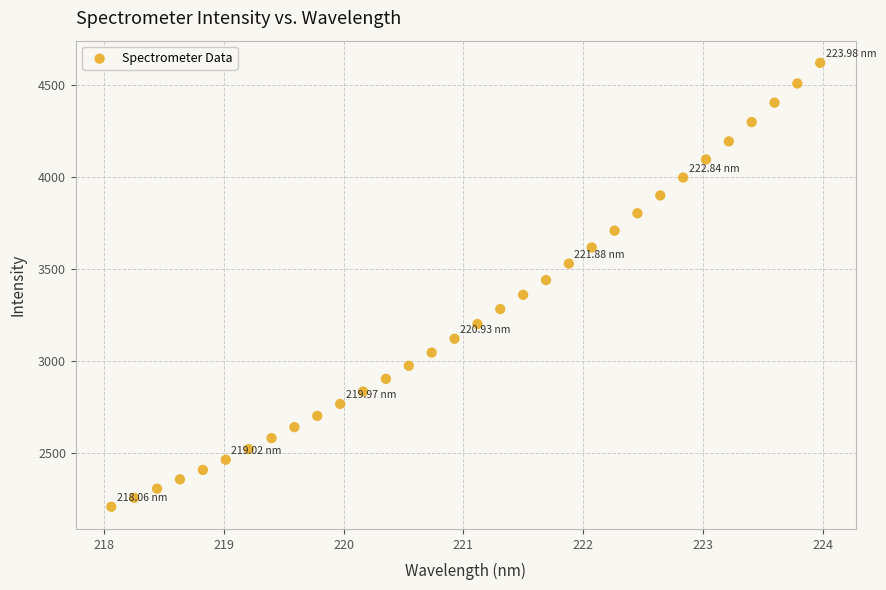

What is the range of Y values (max minus min)?

2408.7